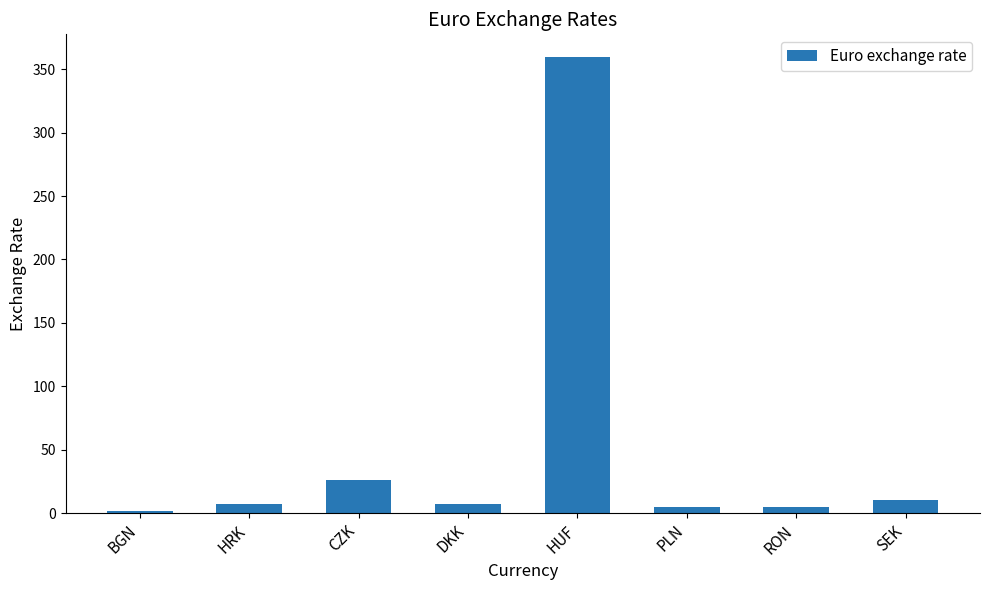

Does the chart contain any negative values?

No